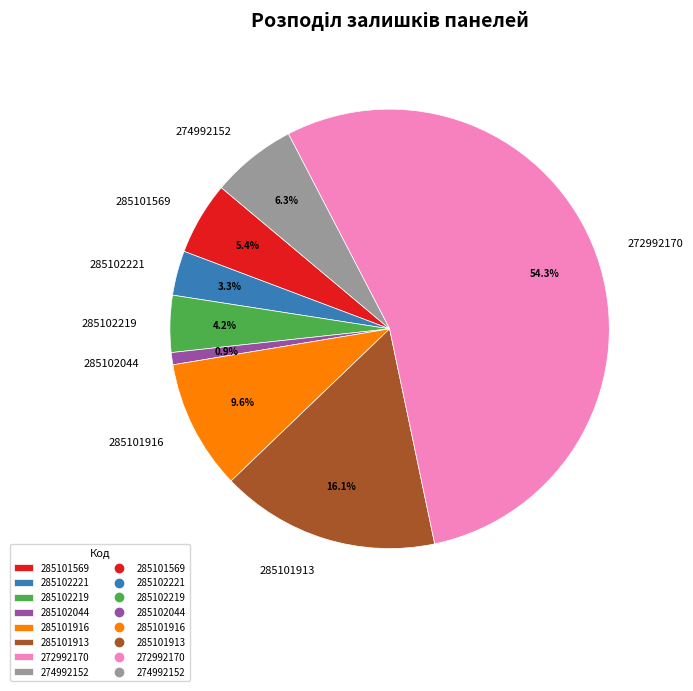

True or false: 285102221 accounts for 3% of the total.

True